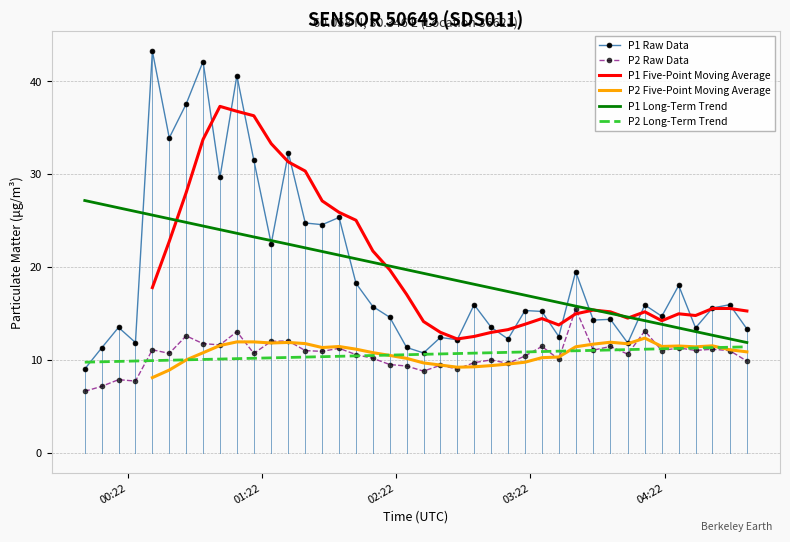

What is the value of the P1 Raw Data point at the 6th from the left?

33.9